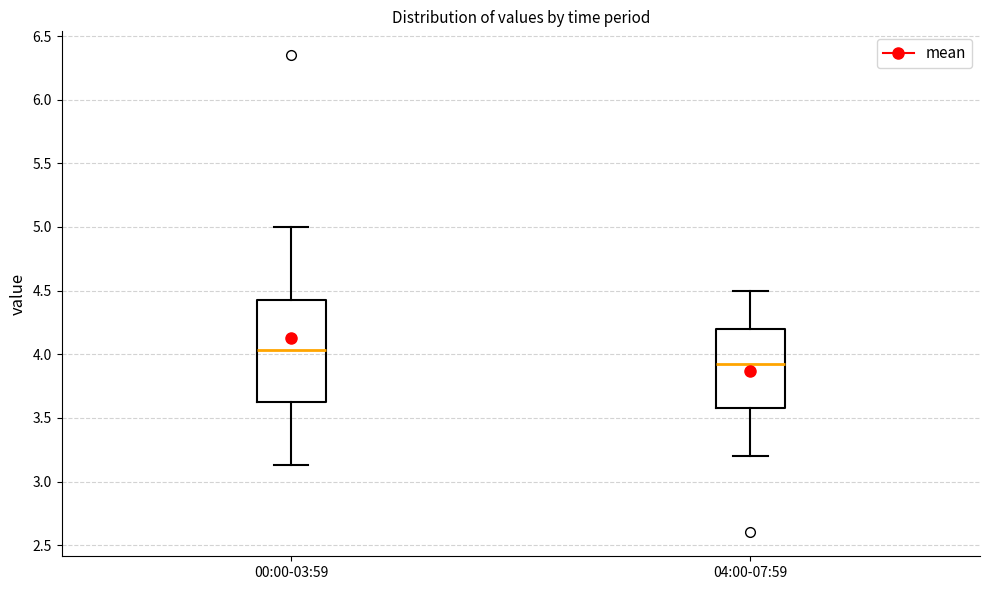

Which box's median line is the highest?

00:00-03:59